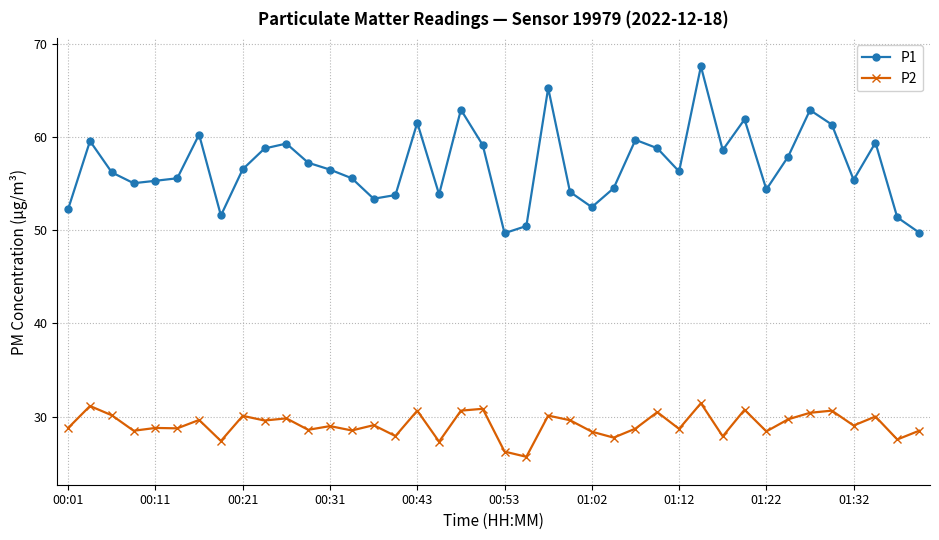

What is the average value of the P2 series?

29.1